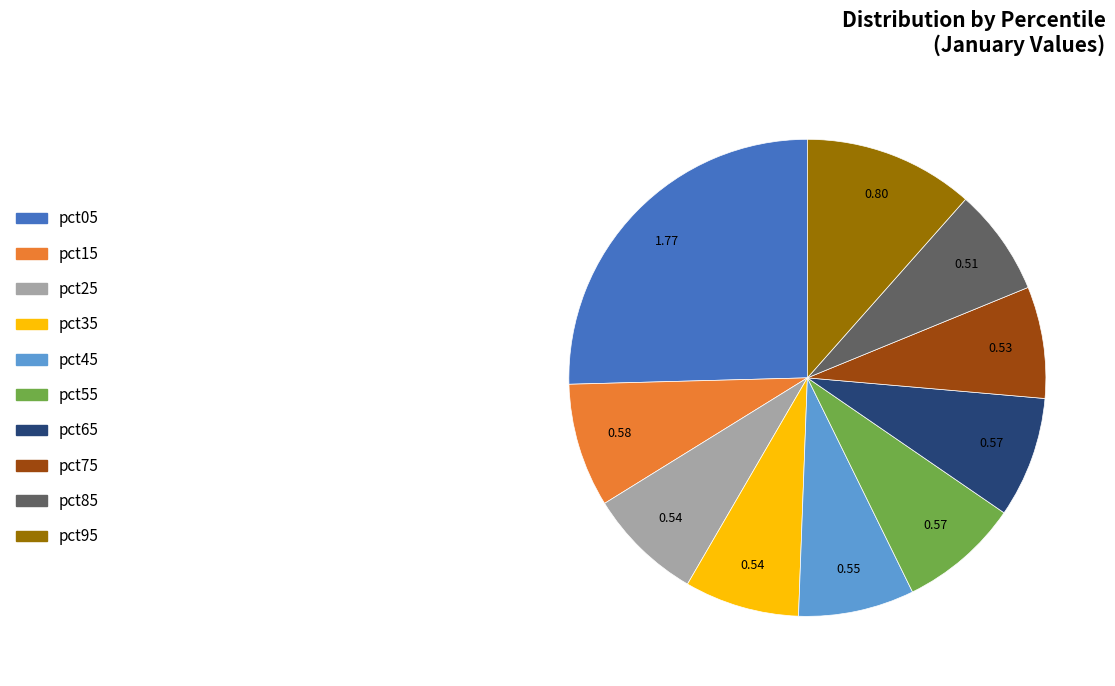

Combined, do pct55 and pct85 account for over 50%?

No